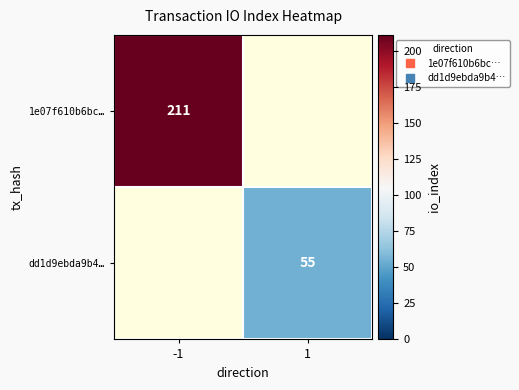

The 1e07f610b6bc… series shows 108.5 at -1. True or false?

False